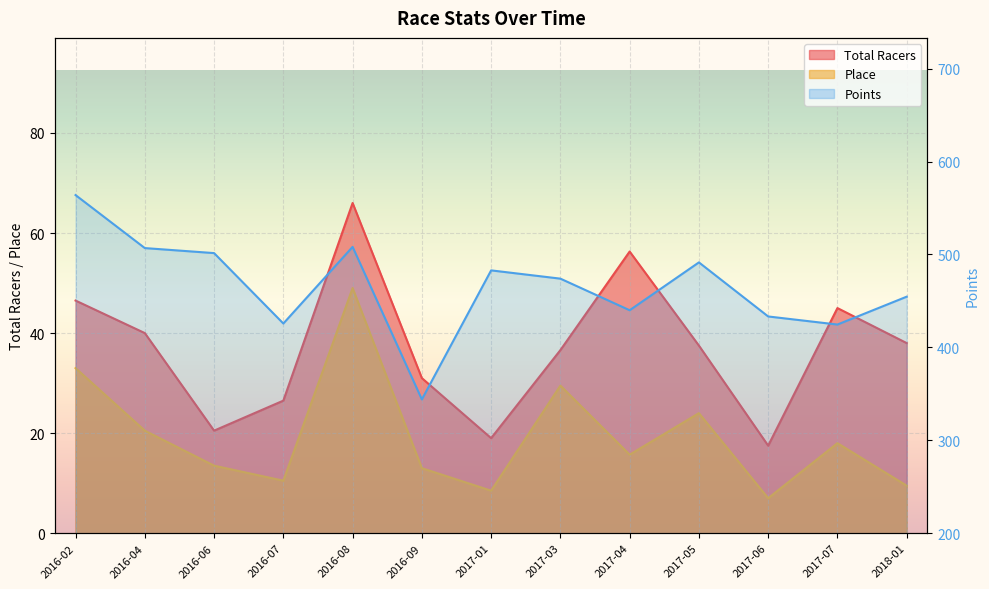

What is the value of the Place point at the 10th from the left?

24.0